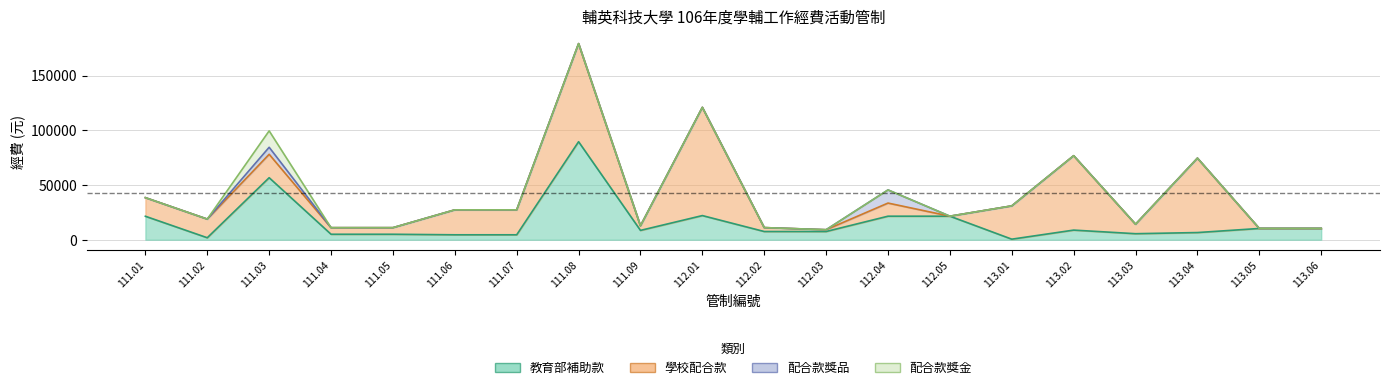

At 113.01, list the series in order from smallest to largest.

配合款獎品, 配合款獎金, 教育部補助款, 學校配合款